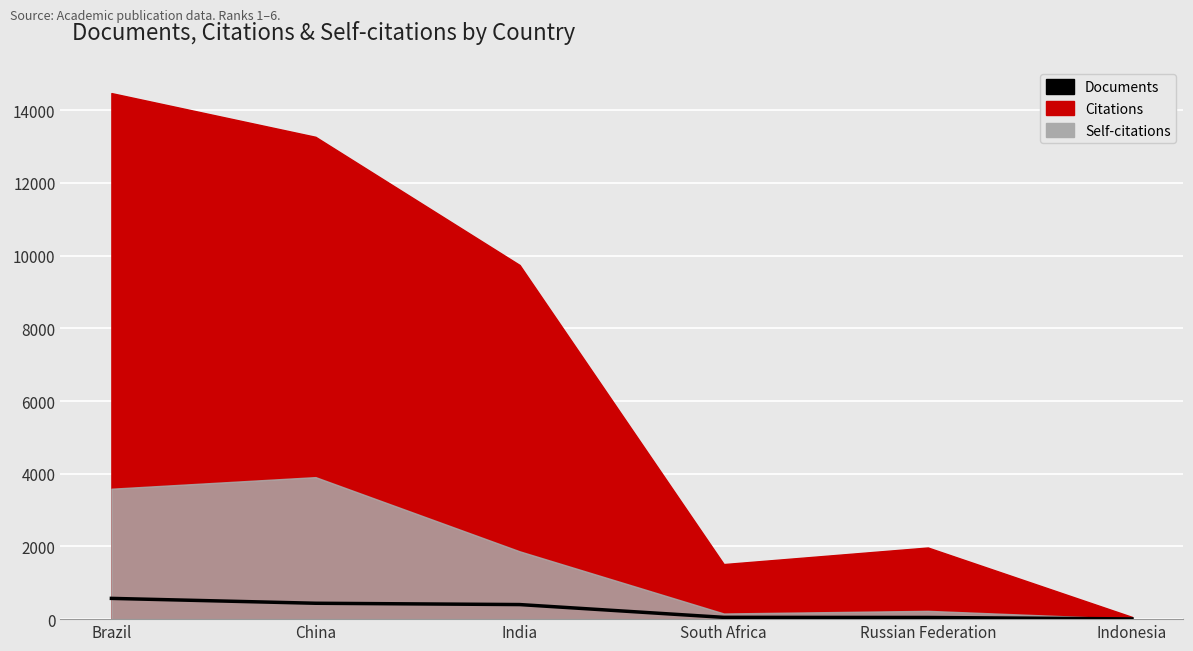

List the labels in order of value, smallest first.

Indonesia, Russian Federation, South Africa, India, China, Brazil